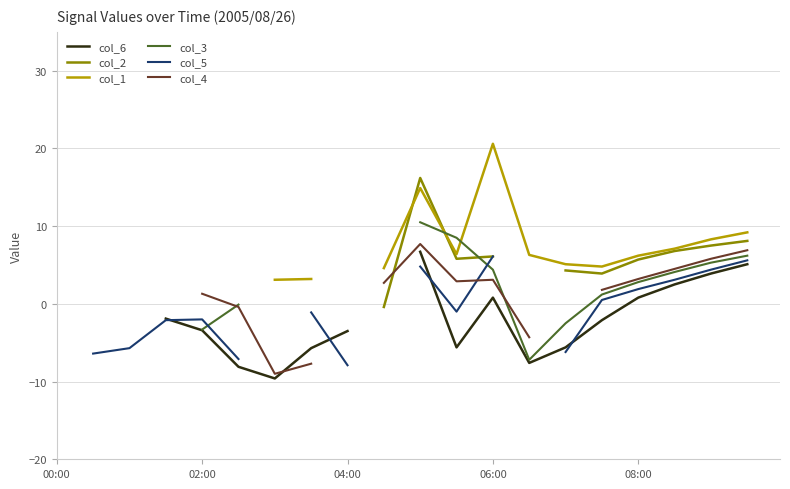

Which has a higher value, 08:00 or 10?

10